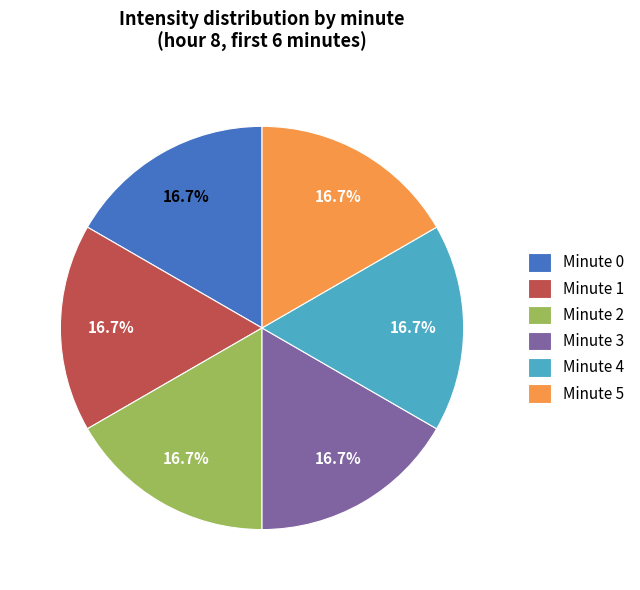

What is the total percentage of Minute 4 and Minute 0?

33.3%